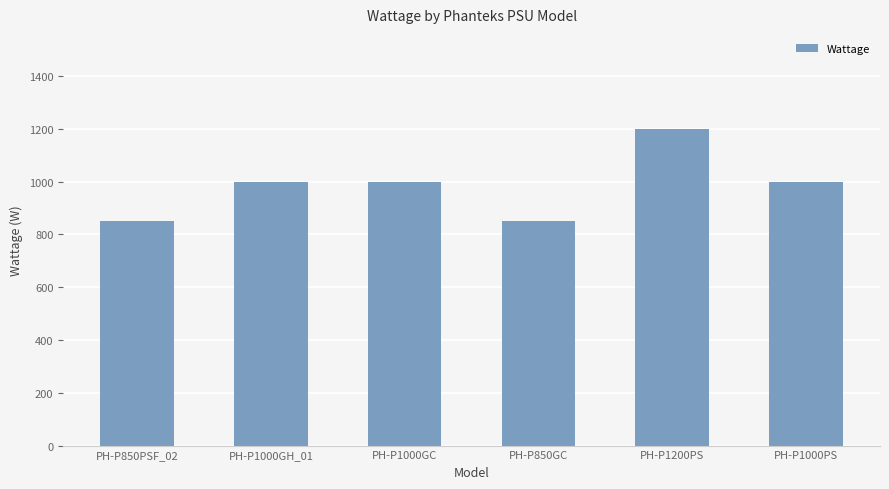

What is the label of the 5th bar from the right?

PH-P1000GH_01